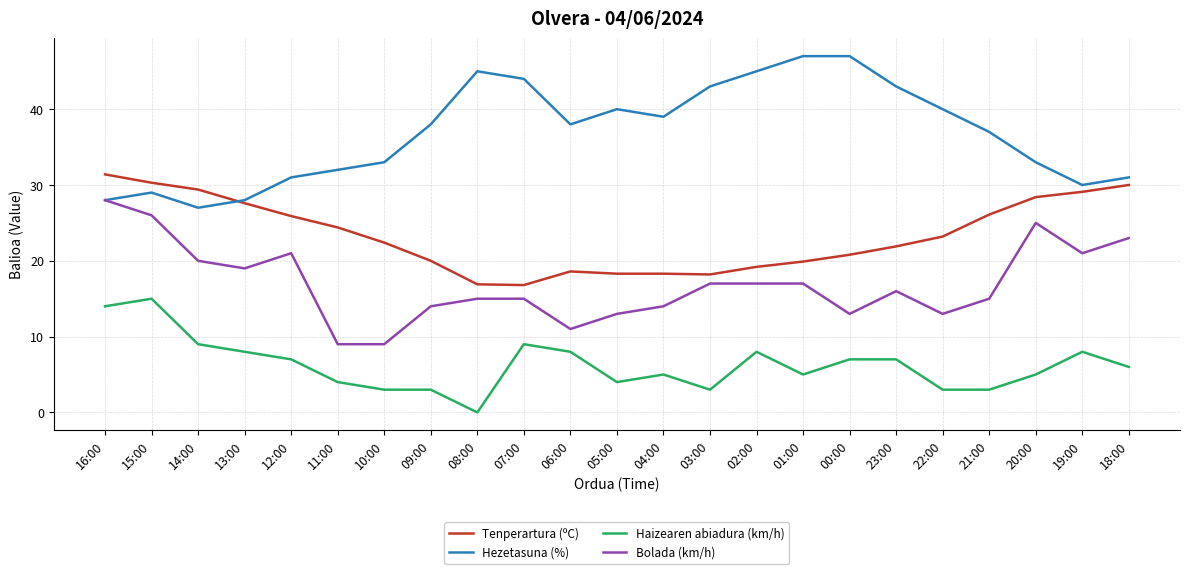

Read the Tenperartura (ºC) value at 11:00.

24.4